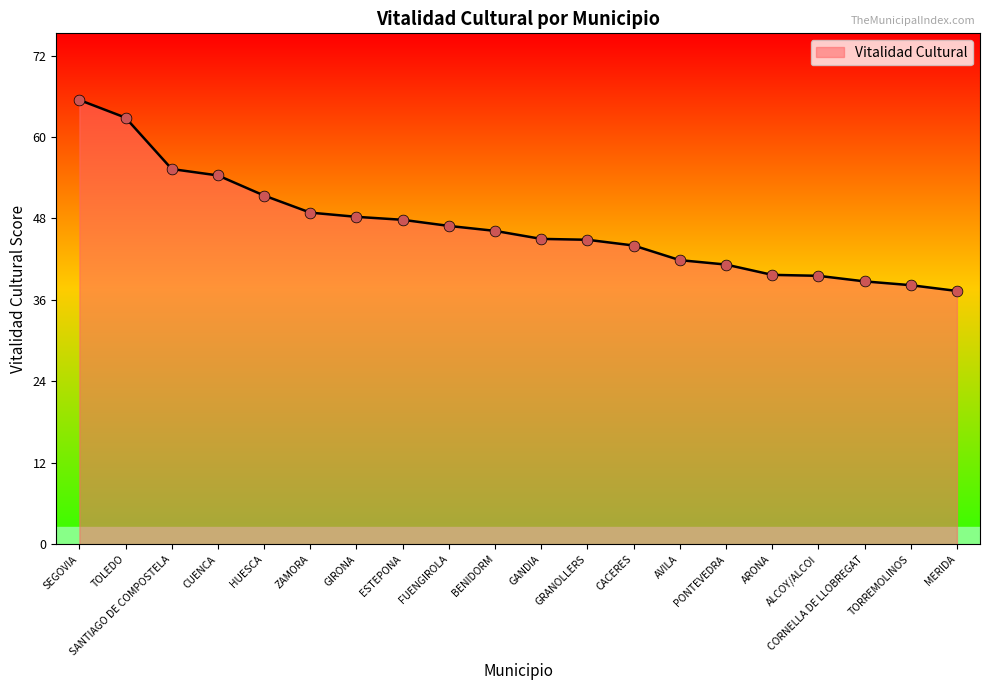

Between CUENCA and ZAMORA, which is larger?

CUENCA